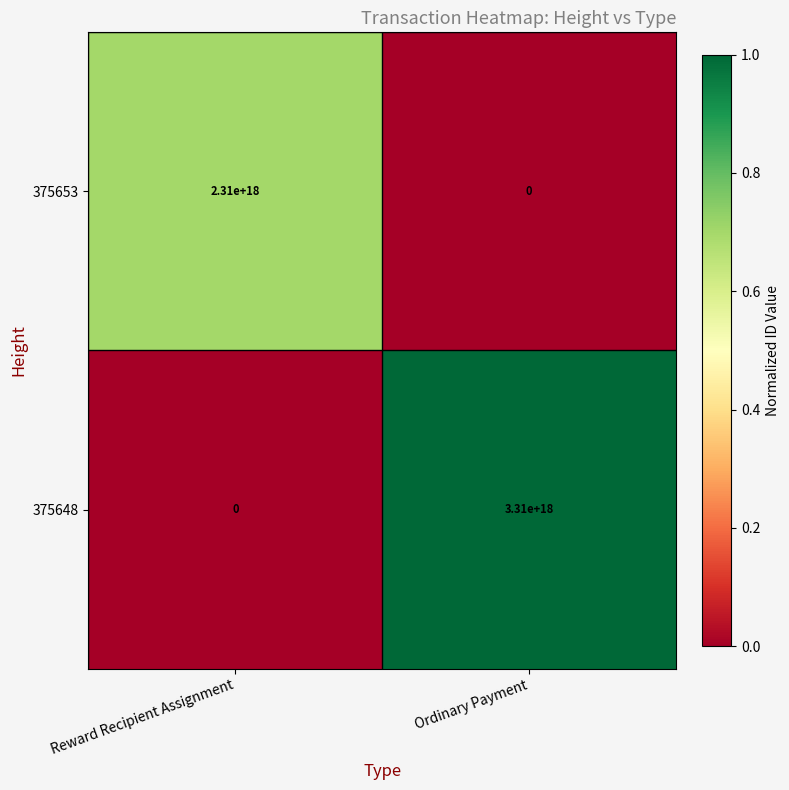

Which series has the widest spread of values?

375648